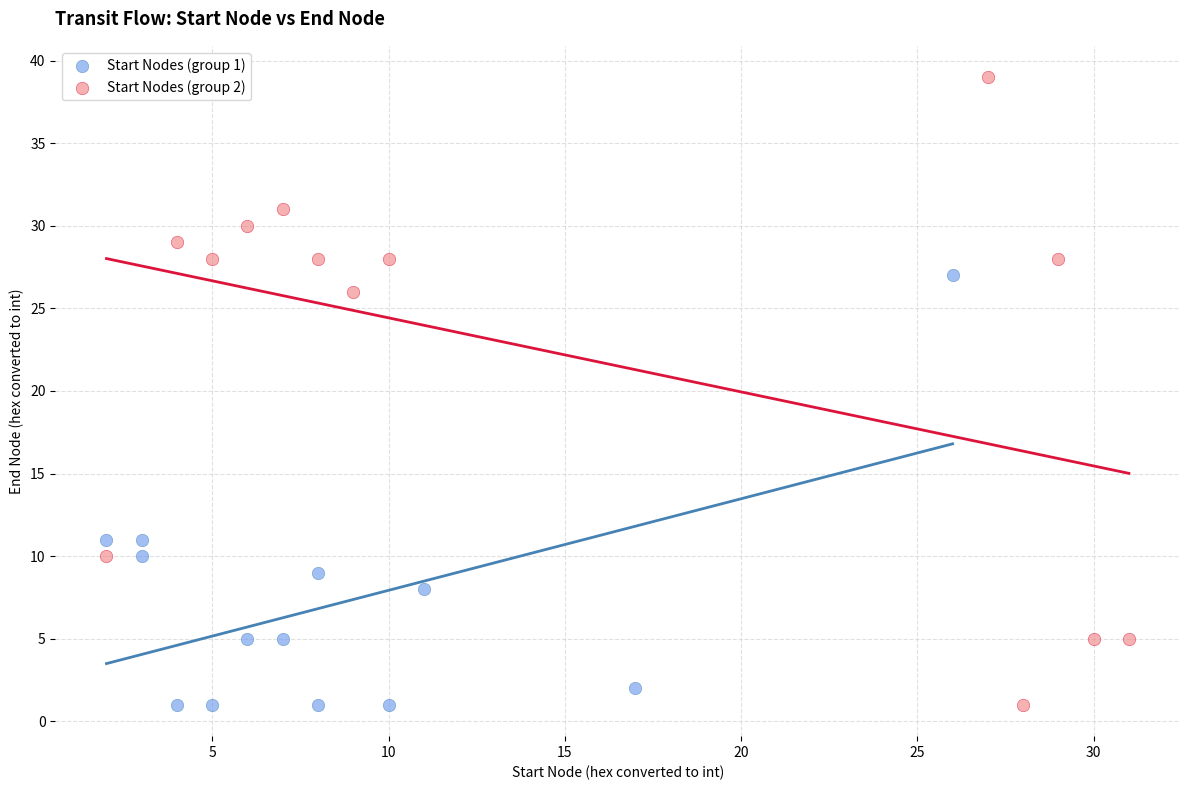

Which series has the largest Y range (max minus min)?

Start Nodes (group 2)